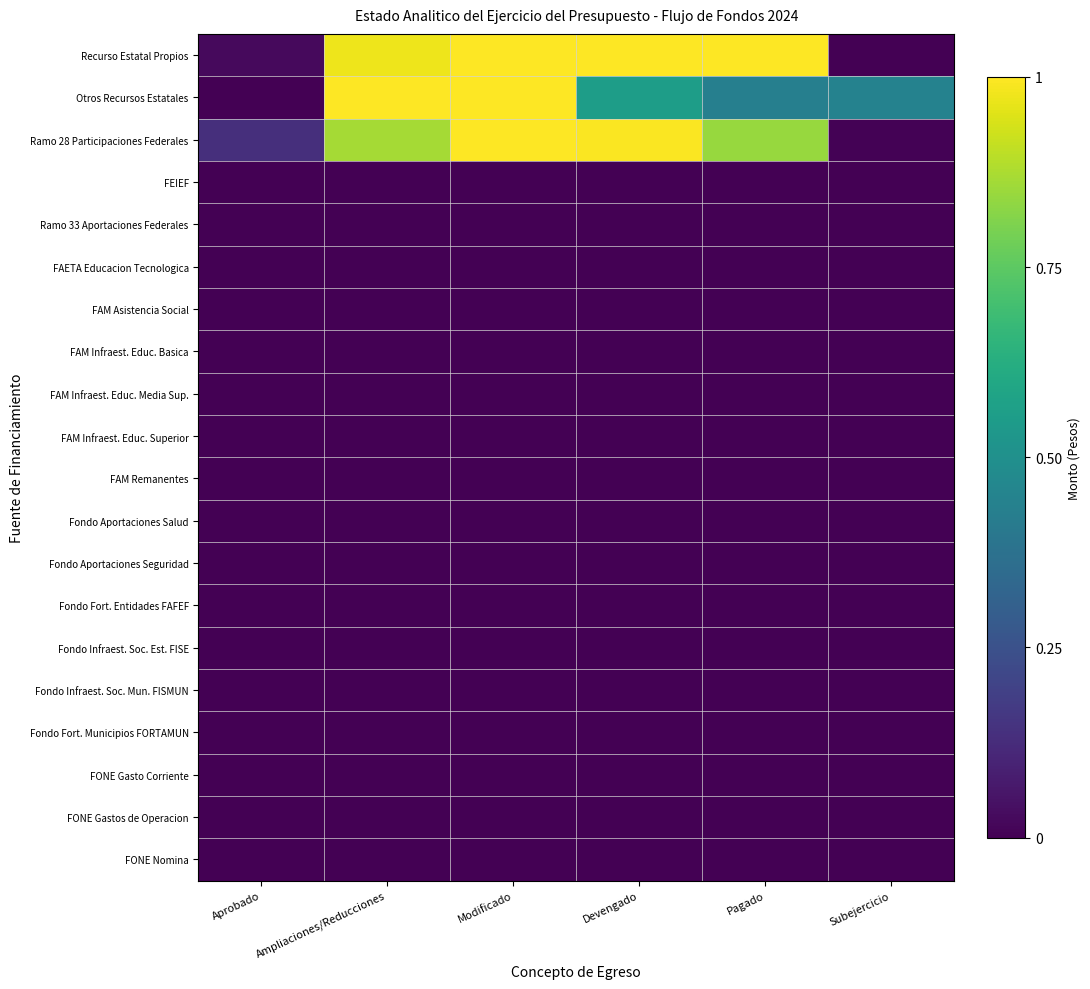

At Pagado, list the series in order from smallest to largest.

FEIEF, Ramo 33 Aportaciones Federales, FAETA Educacion Tecnologica, FAM Asistencia Social, FAM Infraest. Educ. Basica, FAM Infraest. Educ. Media Sup., FAM Infraest. Educ. Superior, FAM Remanentes, Fondo Aportaciones Salud, Fondo Aportaciones Seguridad, Fondo Fort. Entidades FAFEF, Fondo Infraest. Soc. Est. FISE, Fondo Infraest. Soc. Mun. FISMUN, Fondo Fort. Municipios FORTAMUN, FONE Gasto Corriente, FONE Gastos de Operacion, FONE Nomina, Otros Recursos Estatales, Ramo 28 Participaciones Federales, Recurso Estatal Propios